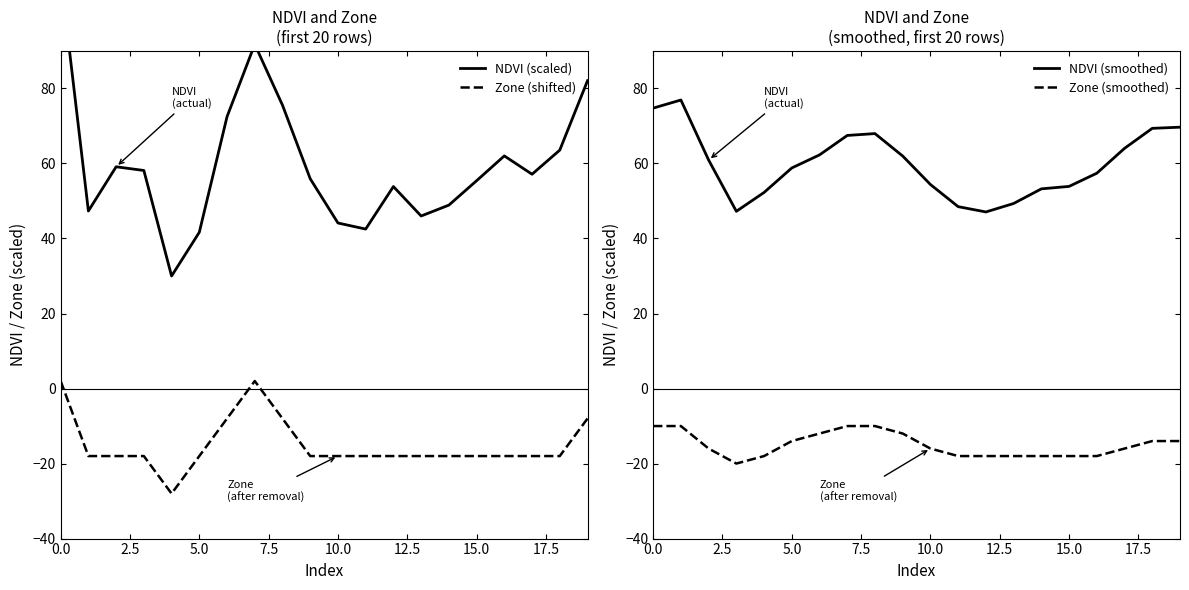

The value of Zone (shifted) at 5.0 is -28. True or false?

False